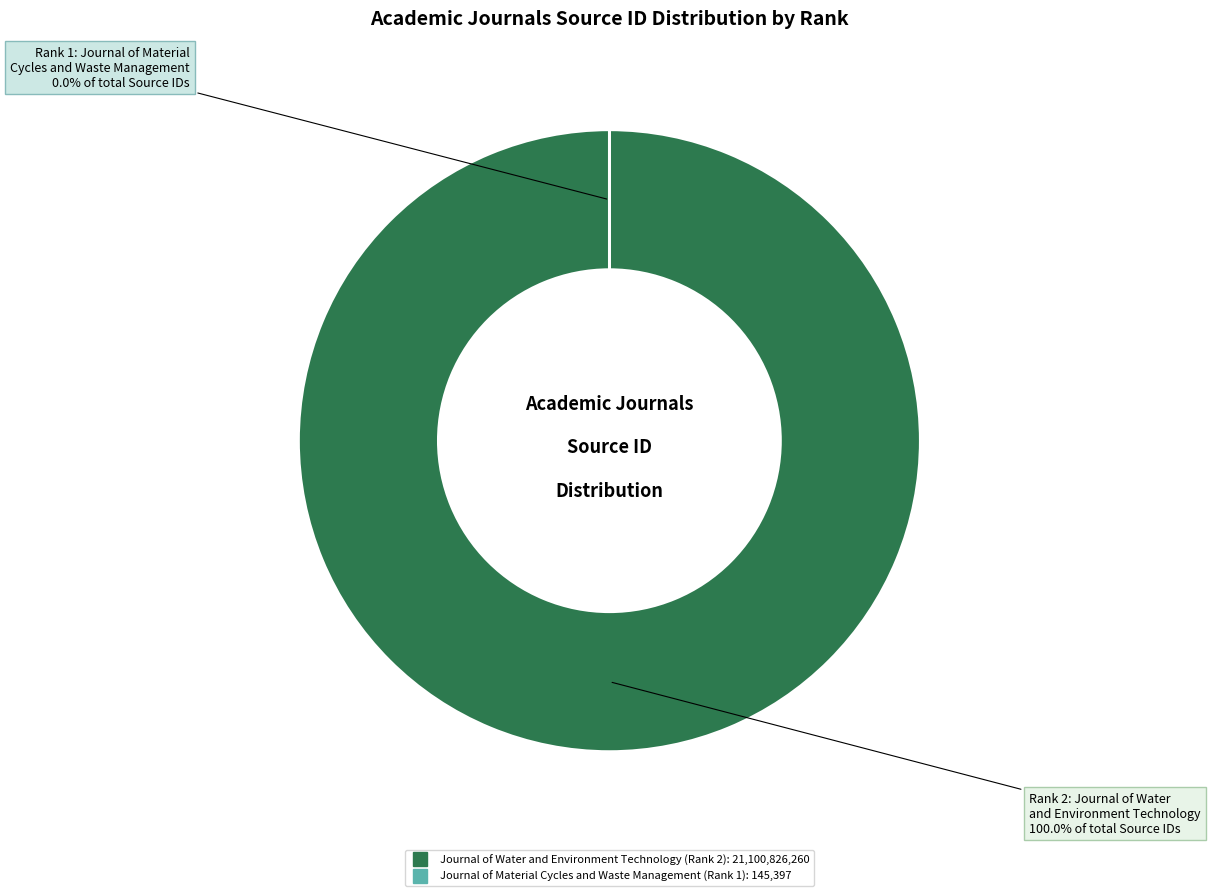

The Journal of Material Cycles and Waste Management (Rank 1) slice represents 0% of the pie. True or false?

True